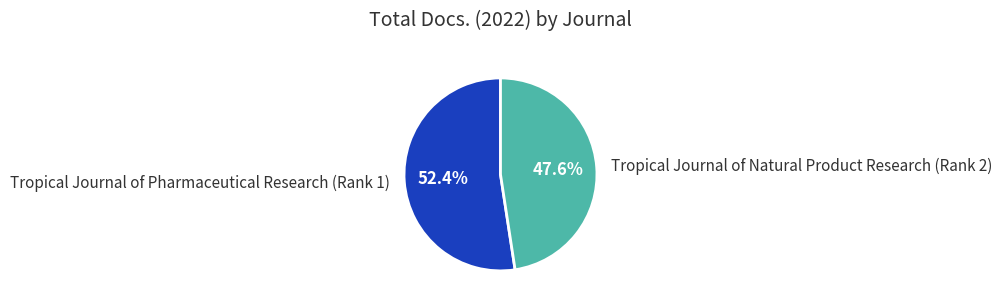

Rank the categories by value from lowest to highest.

Tropical Journal of Natural Product Research (Rank 2), Tropical Journal of Pharmaceutical Research (Rank 1)